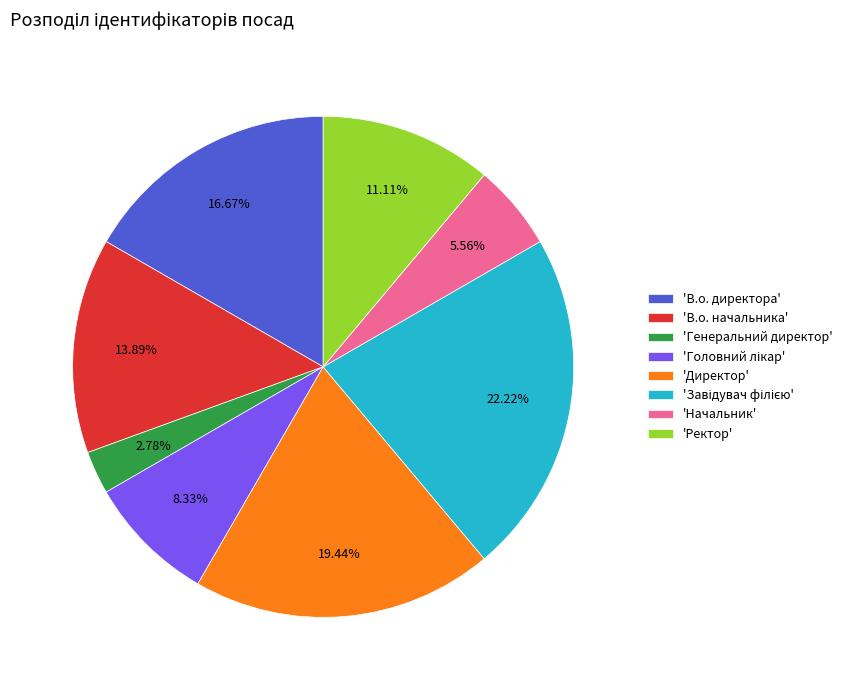

Does any single category account for the majority?

No